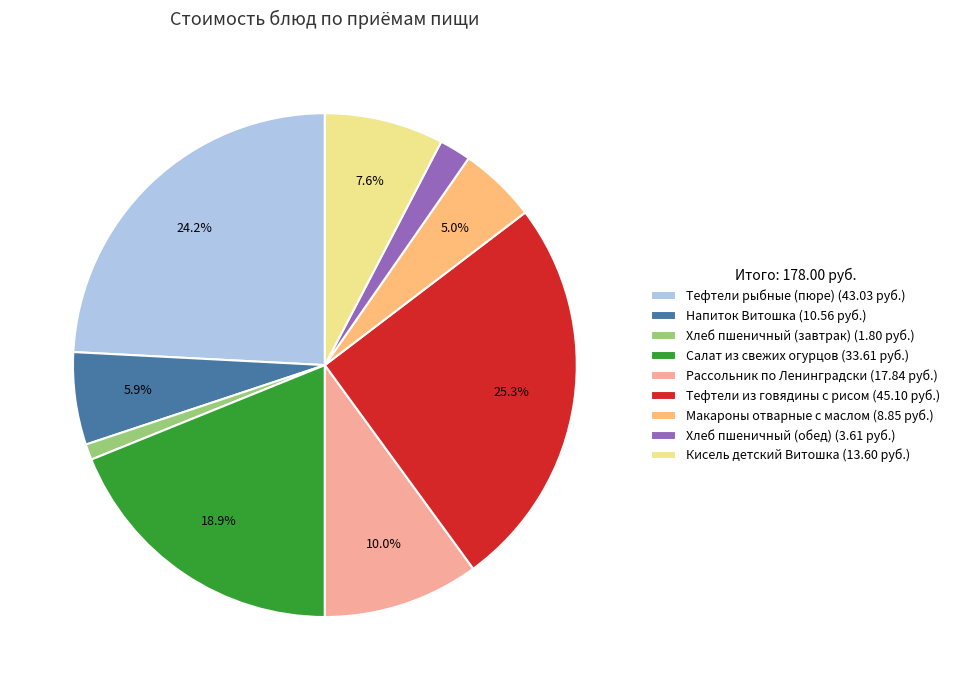

Between Макароны отварные с маслом and Рассольник по Ленинградски, which is larger?

Рассольник по Ленинградски